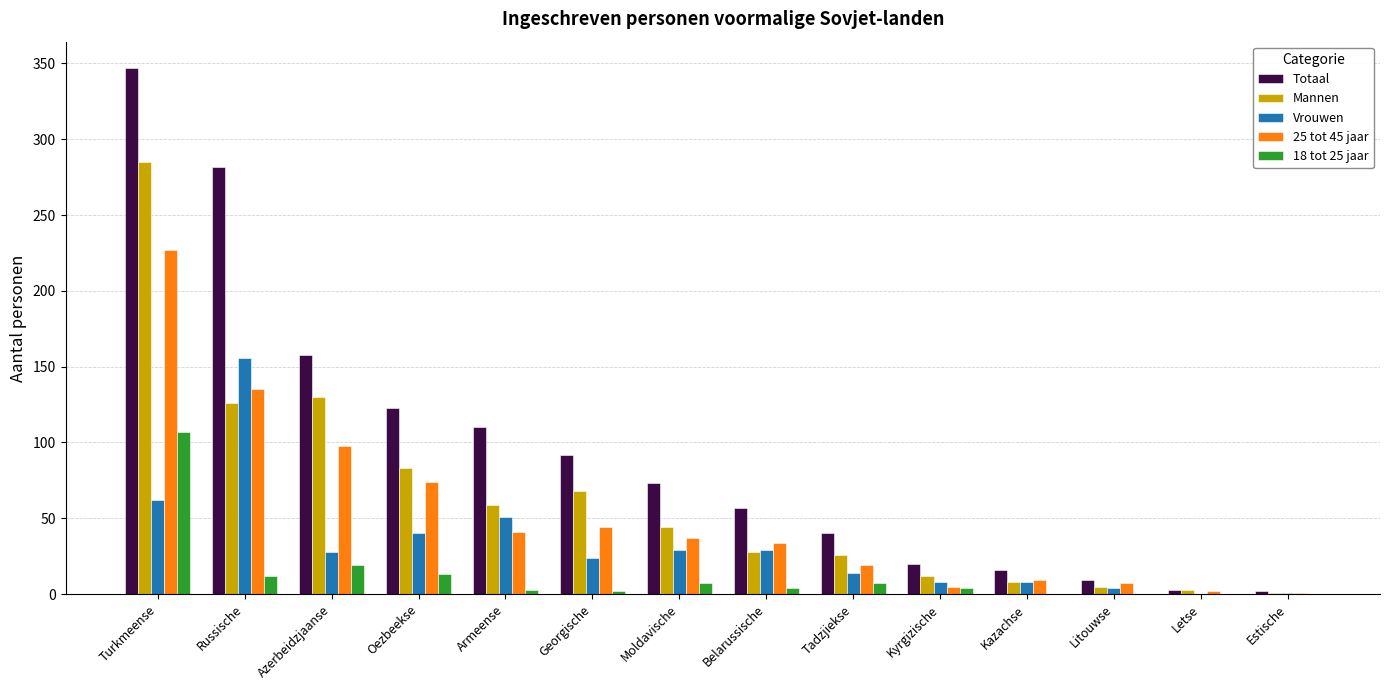

What is the greatest value displayed?

347